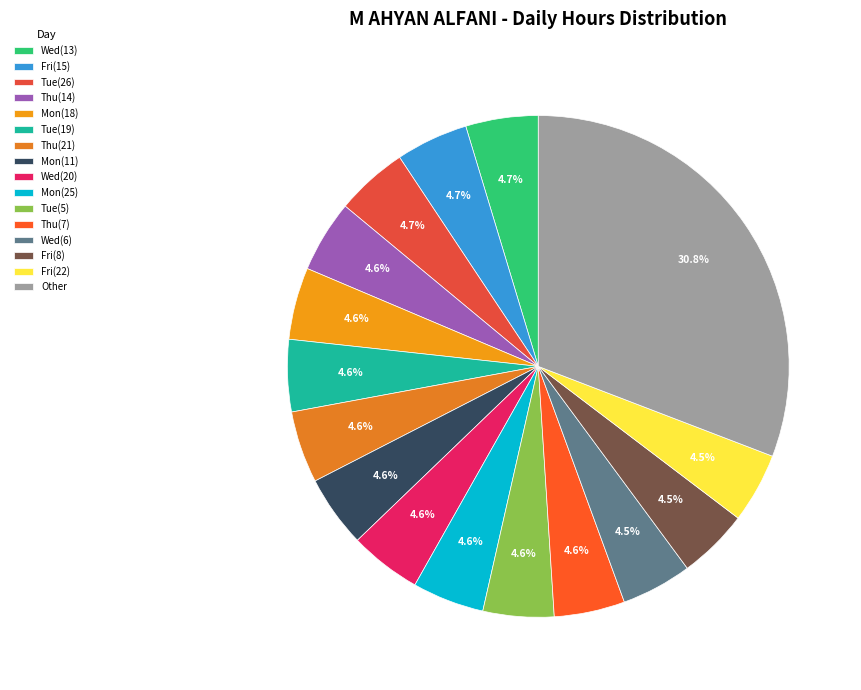

How many slices are in this pie chart?

16